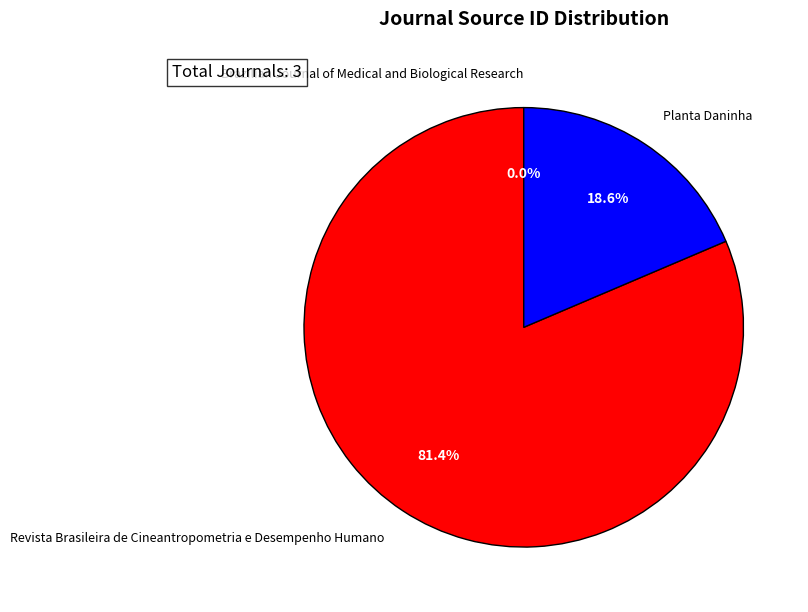

Does any single category account for the majority?

Yes